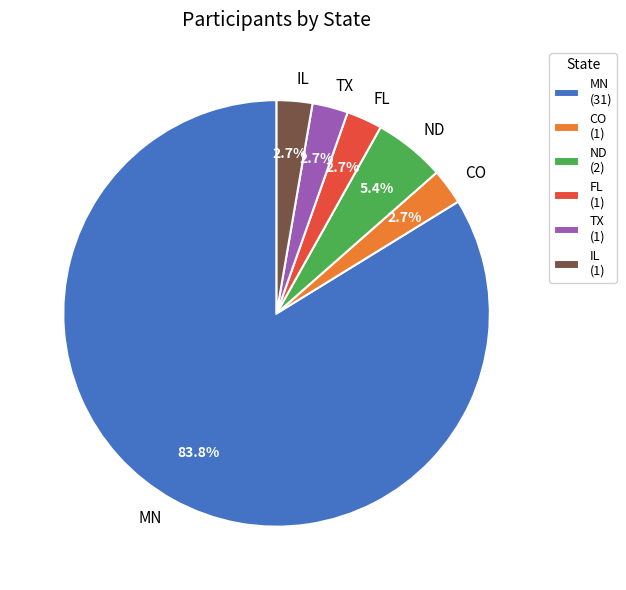

To the nearest percent, what is the average slice percentage?

17%